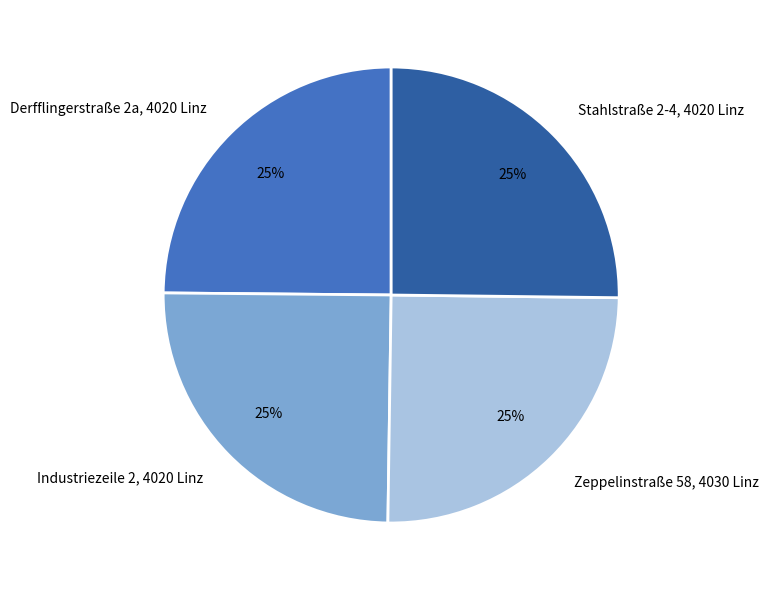

Is it true that Derfflingerstraße 2a, 4020 Linz is 16% of the pie?

False